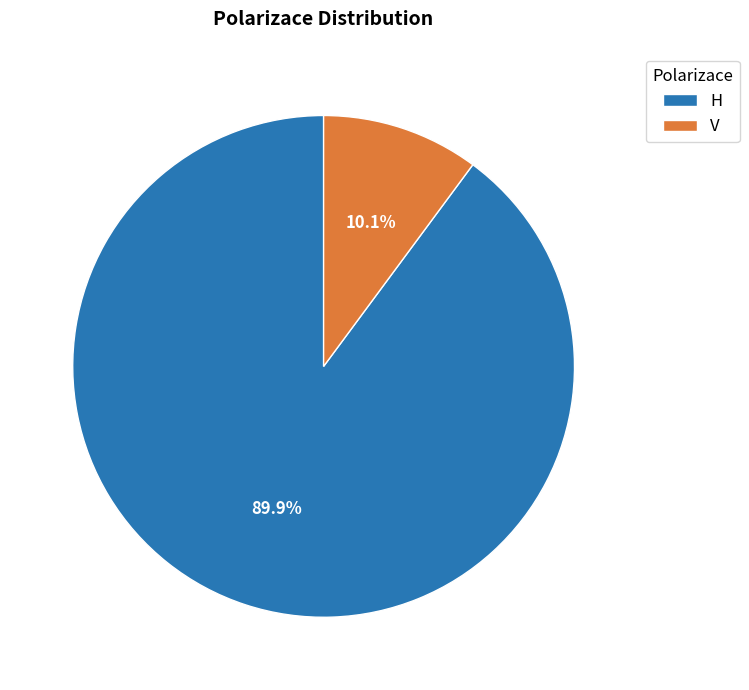

Which category has the biggest portion of the pie?

H